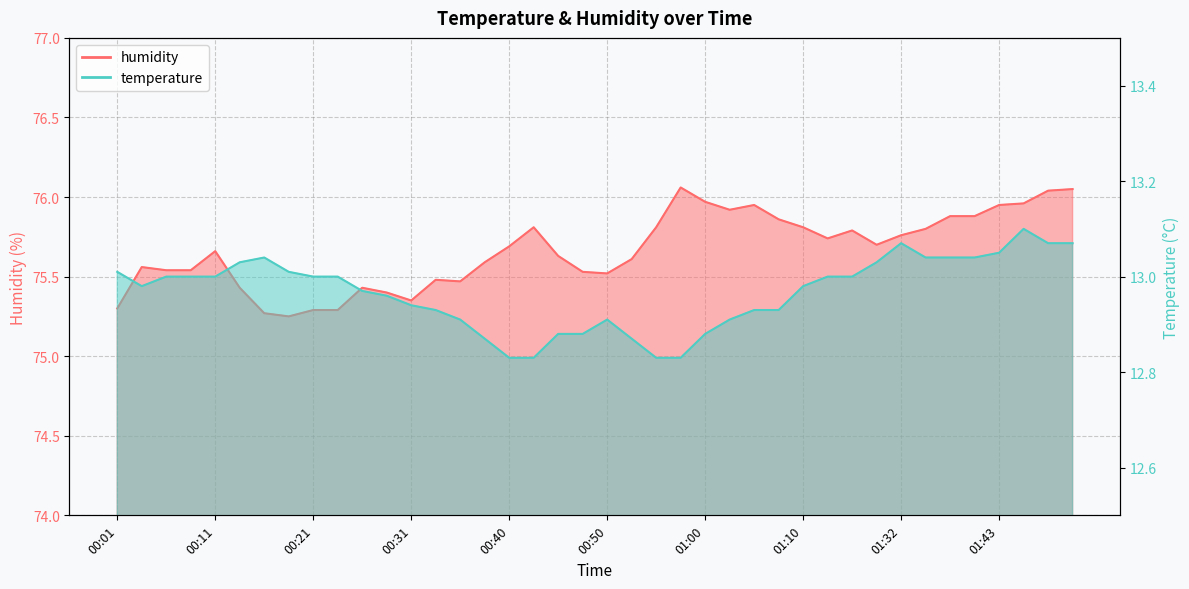

What is the highest value of the humidity series?

76.1